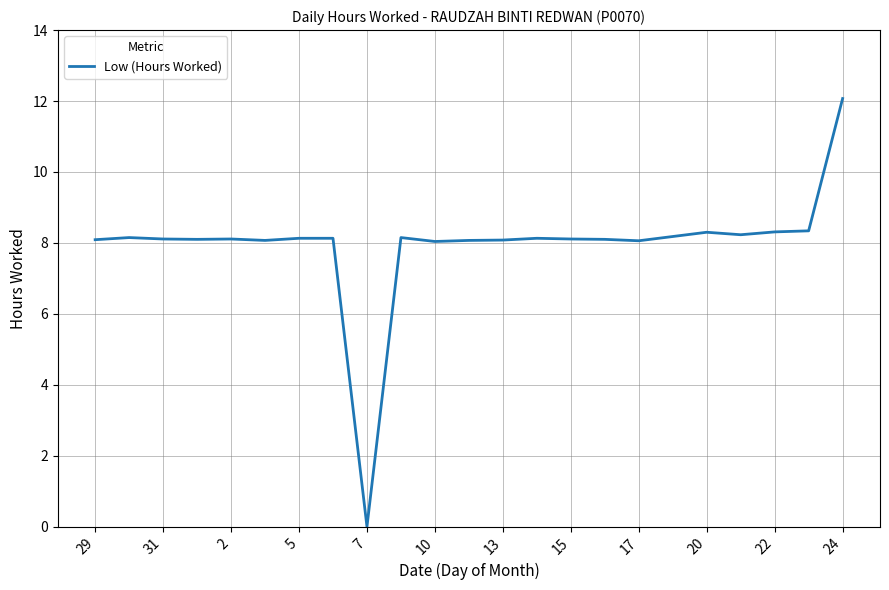

What is the difference between the maximum and minimum values?

12.1